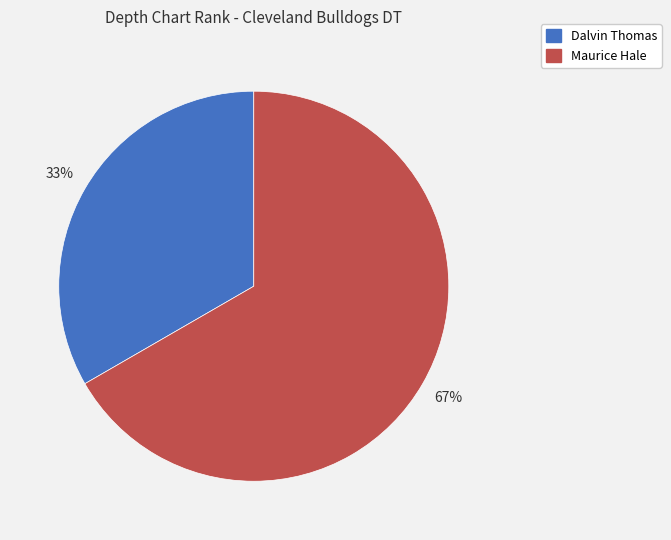

How many segments does this pie chart have?

2